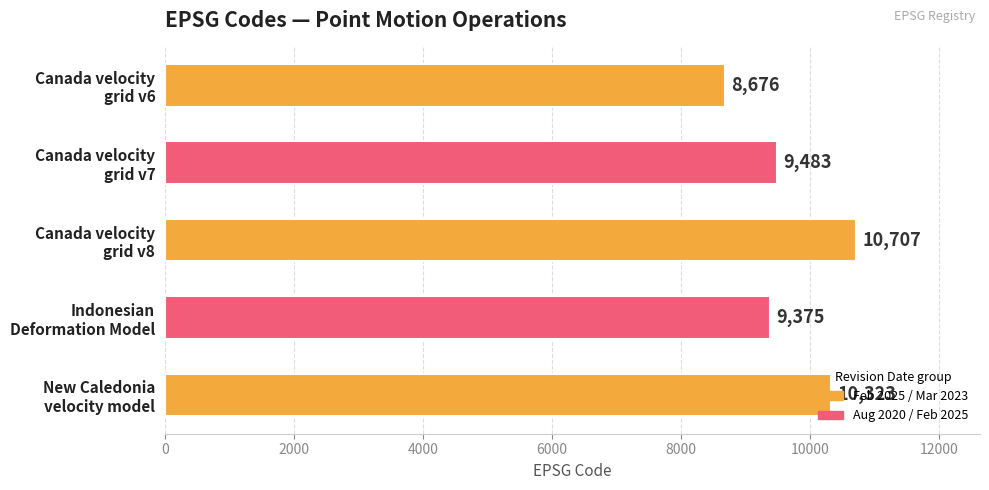

Rank the categories by value from highest to lowest.

Canada velocity
grid v8, New Caledonia
velocity model, Canada velocity
grid v7, Indonesian
Deformation Model, Canada velocity
grid v6